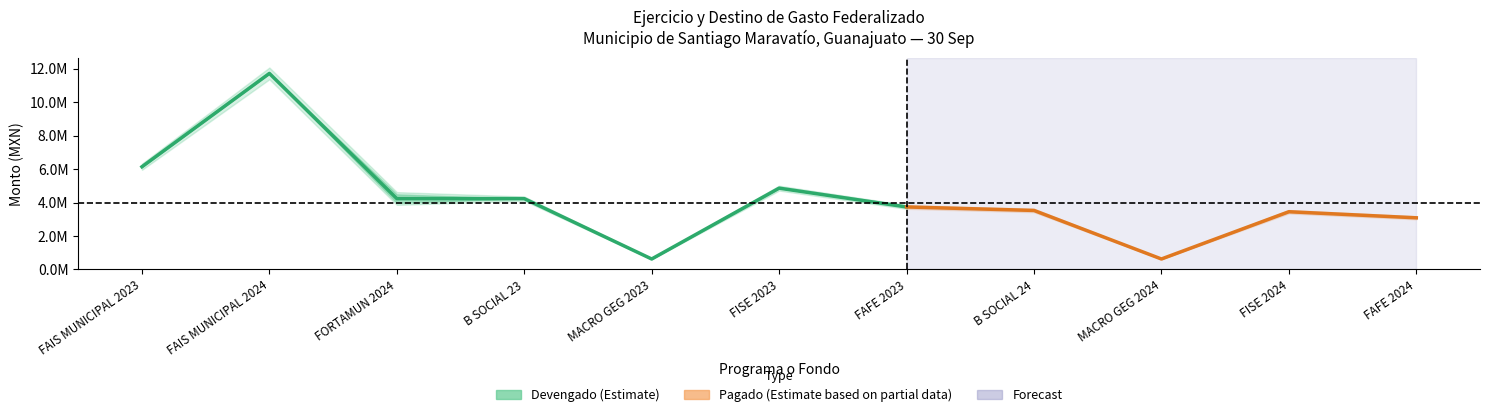

True or false: Pagado and Devengado intersect in this chart.

False